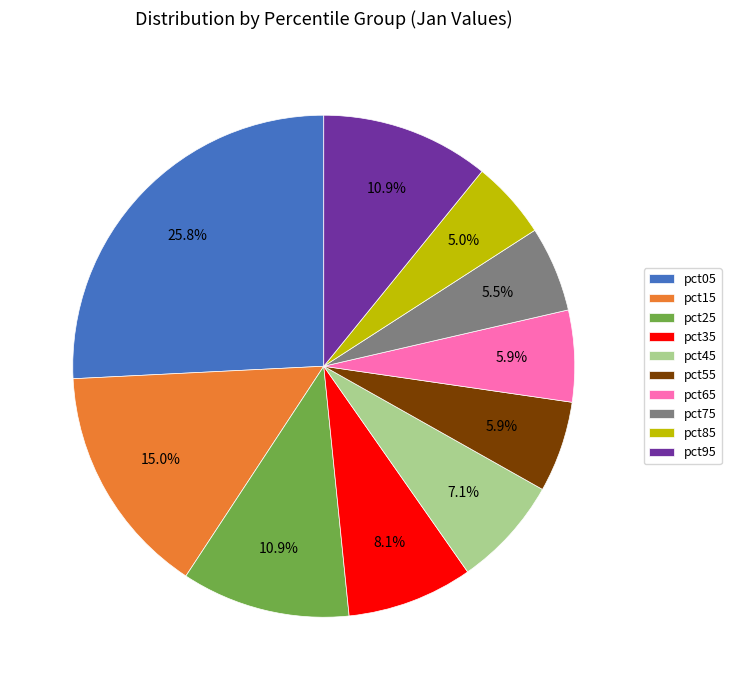

Which has a higher value, pct15 or pct85?

pct15